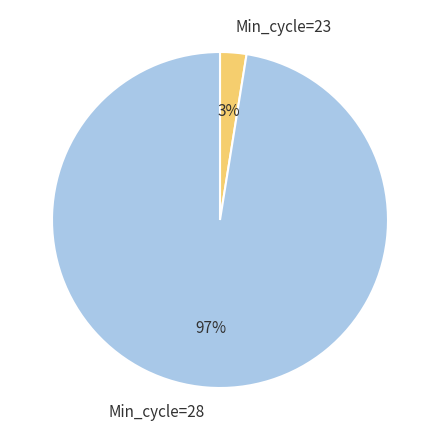

How many segments does this pie chart have?

2